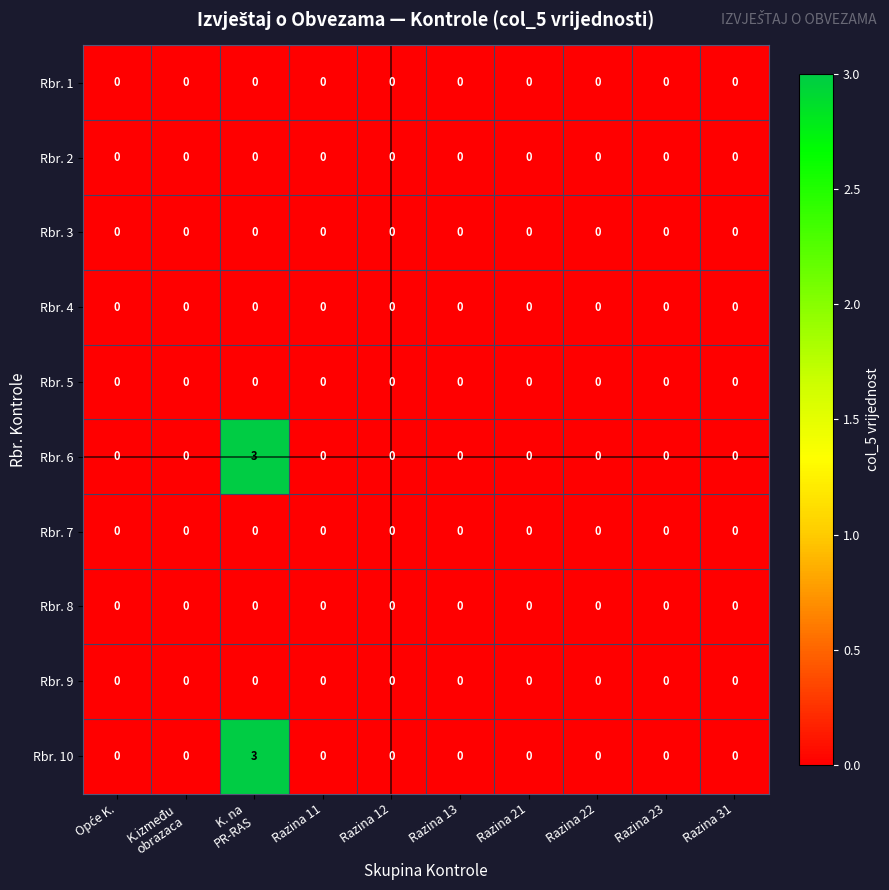

Is it true that Rbr. 6 equals -1 at Razina 13?

False